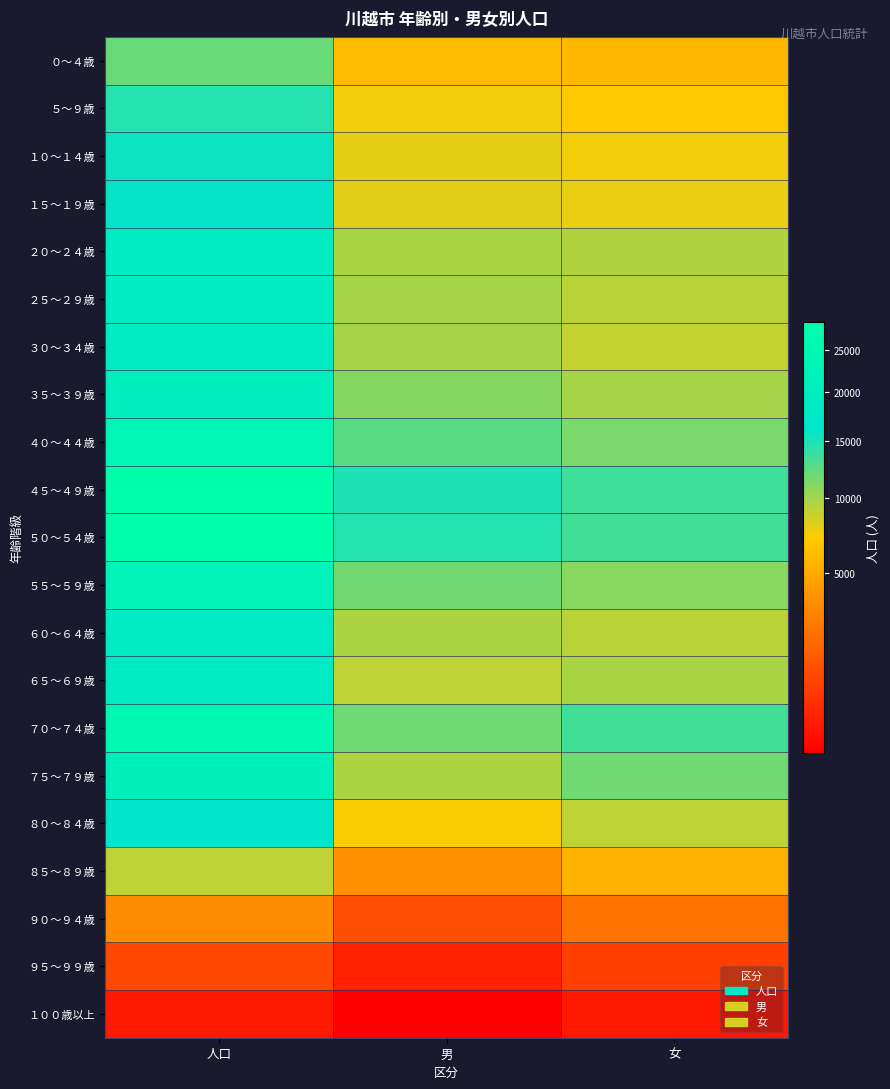

Which label corresponds to the smallest value in the chart?

男